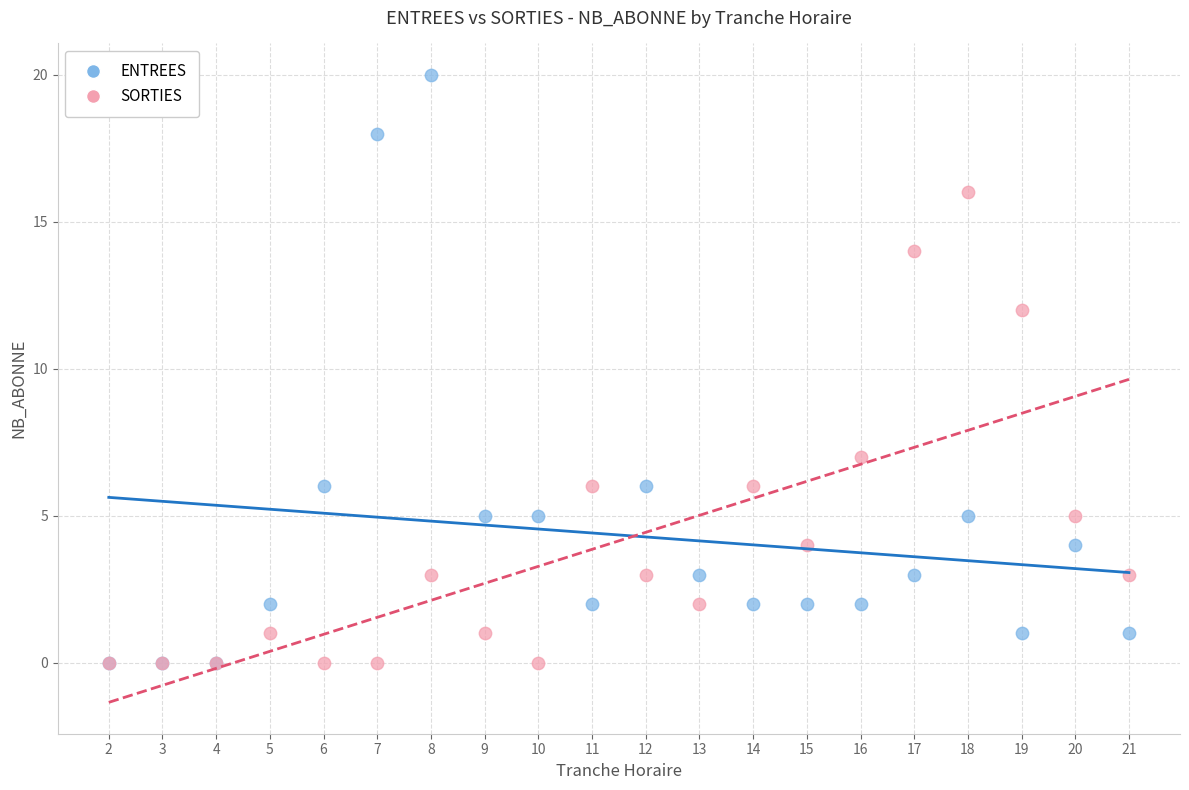

In the ENTREES series, what Y value is closest to 10?

6